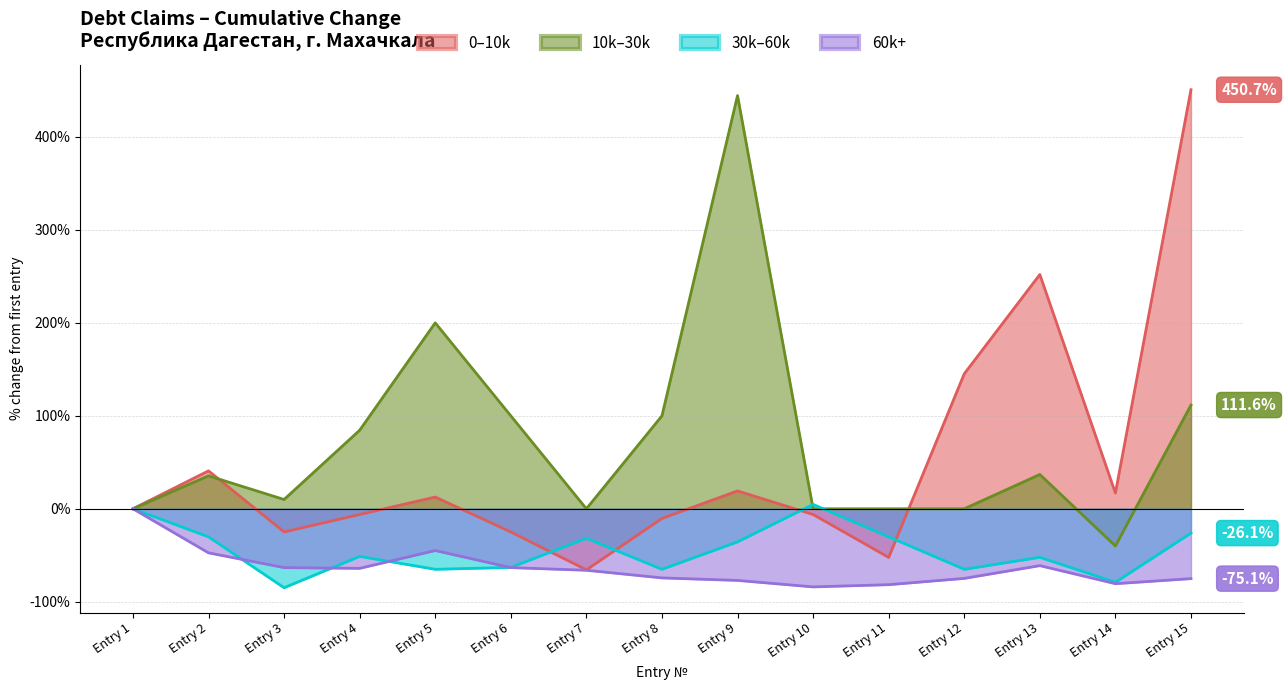

True or false: 0–10k has a value of 736.0 at Entry 15.

False